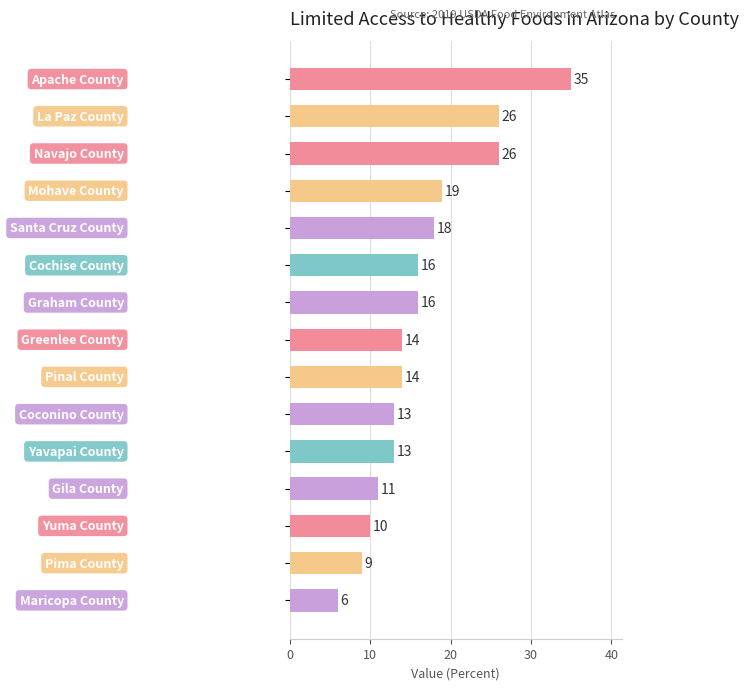

How many bars are there in total?

15